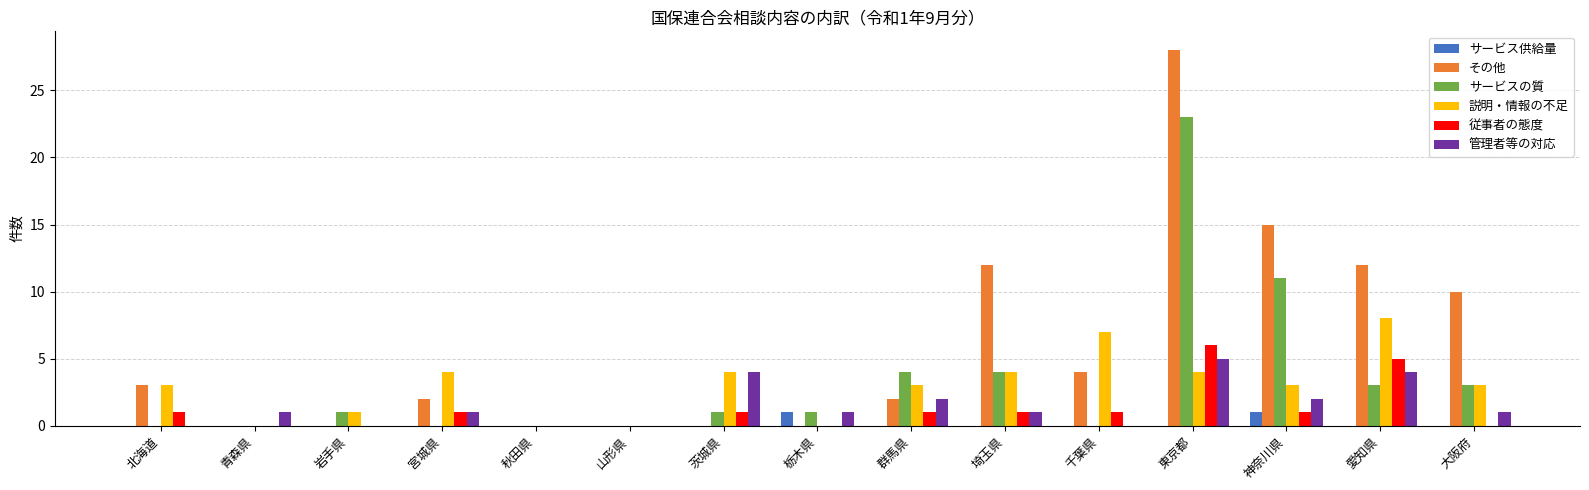

What is the sum of the 従事者の態度 values at 埼玉県 and 千葉県?

2